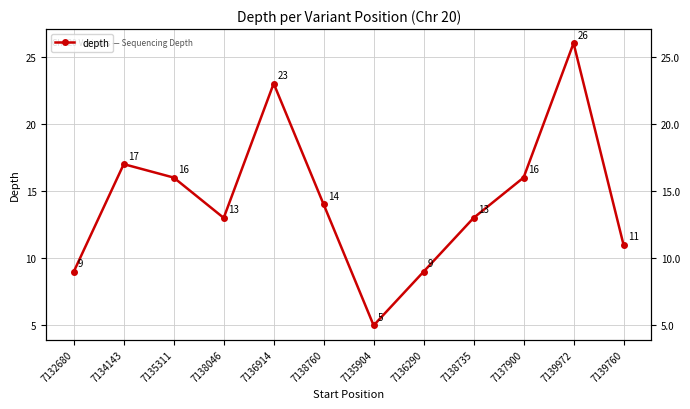

What is the label of the 12th point from the left?

7139760